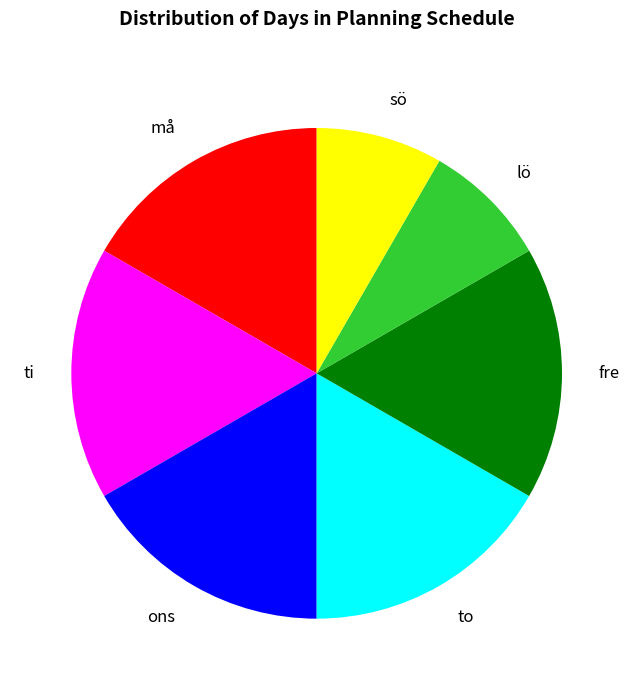

How many slices are in this pie chart?

7